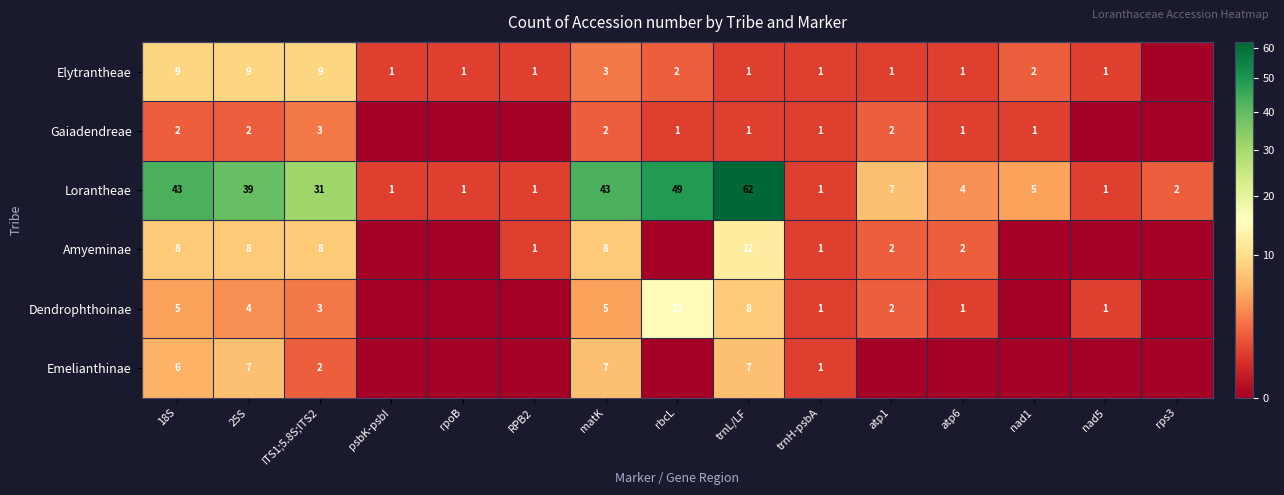

The Amyeminae series shows 5 at ITS1;5.8S;ITS2. True or false?

False